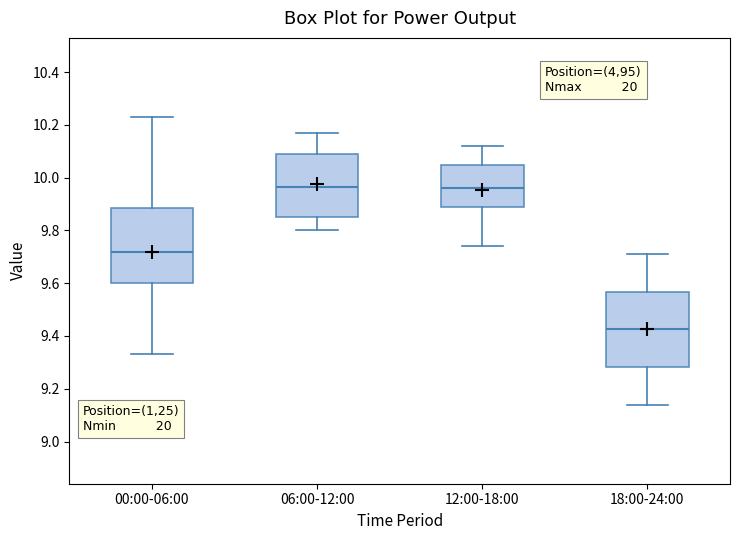

Reading left to right, transcribe this box plot: for each box, give where its median line is, the range the box spans, and where its two whiskers end, as read against the y-axis. The values are not printed on the chart, so give them approximately, as read against the axis.

00:00-06:00: median 9.72, box 9.60 to 9.88, whiskers 9.34 to 10.24
06:00-12:00: median 9.96, box 9.86 to 10.10, whiskers 9.80 to 10.18
12:00-18:00: median 9.96, box 9.90 to 10.06, whiskers 9.74 to 10.12
18:00-24:00: median 9.42, box 9.28 to 9.56, whiskers 9.14 to 9.72